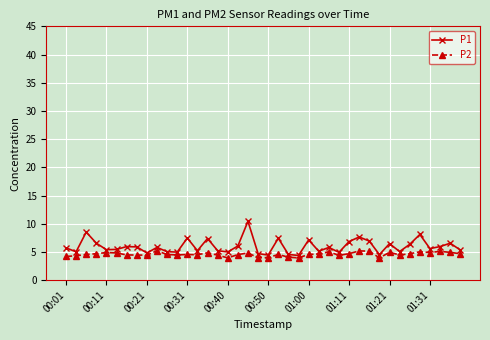

True or false: P2 has more than 1 interior local peaks.

True